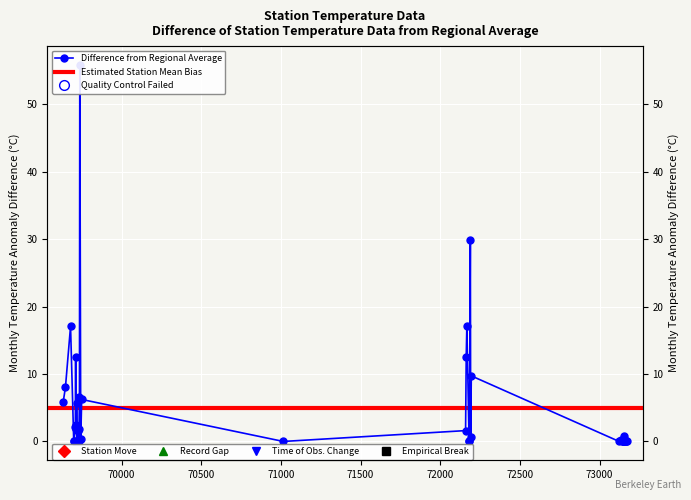

What is the change in value from 69679 to 73137?

-16.8